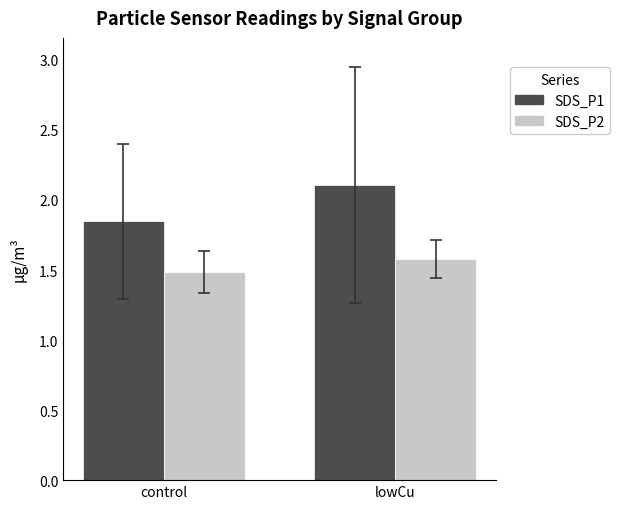

At control, list the series in order from largest to smallest.

SDS_P1, SDS_P2